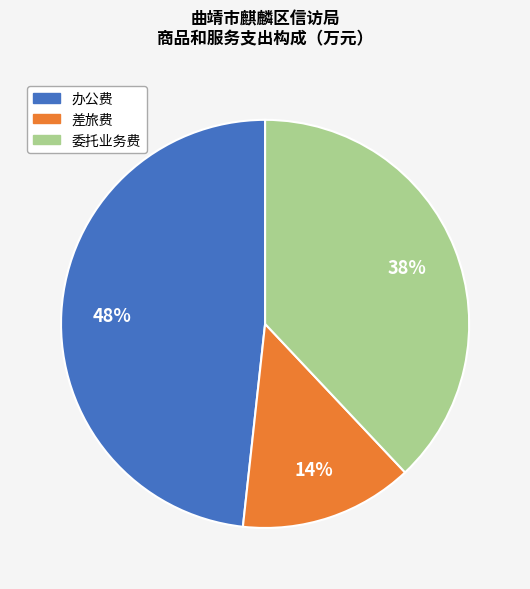

How many segments does this pie chart have?

3